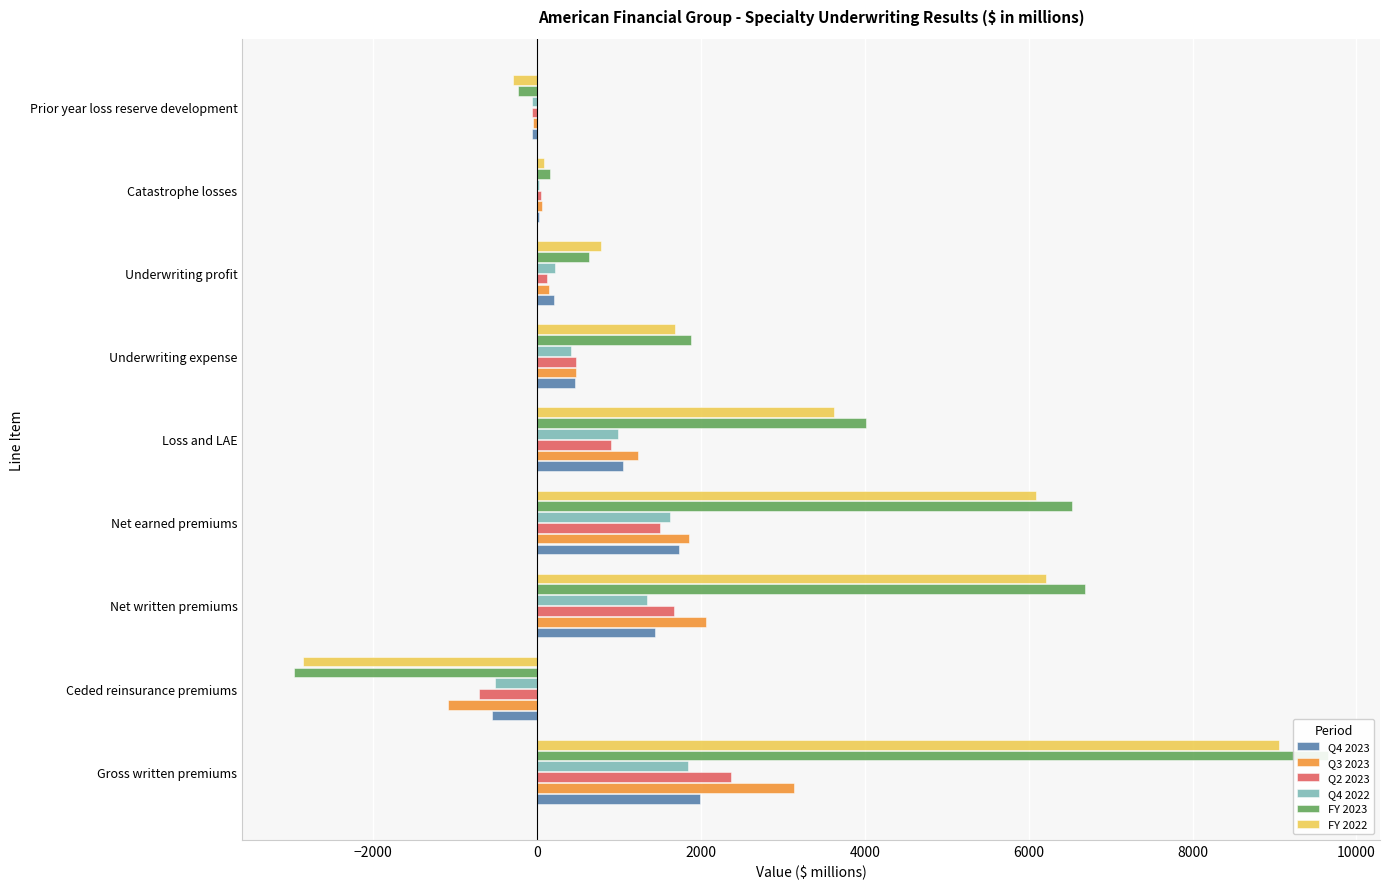

How many bars are there in each group?

6